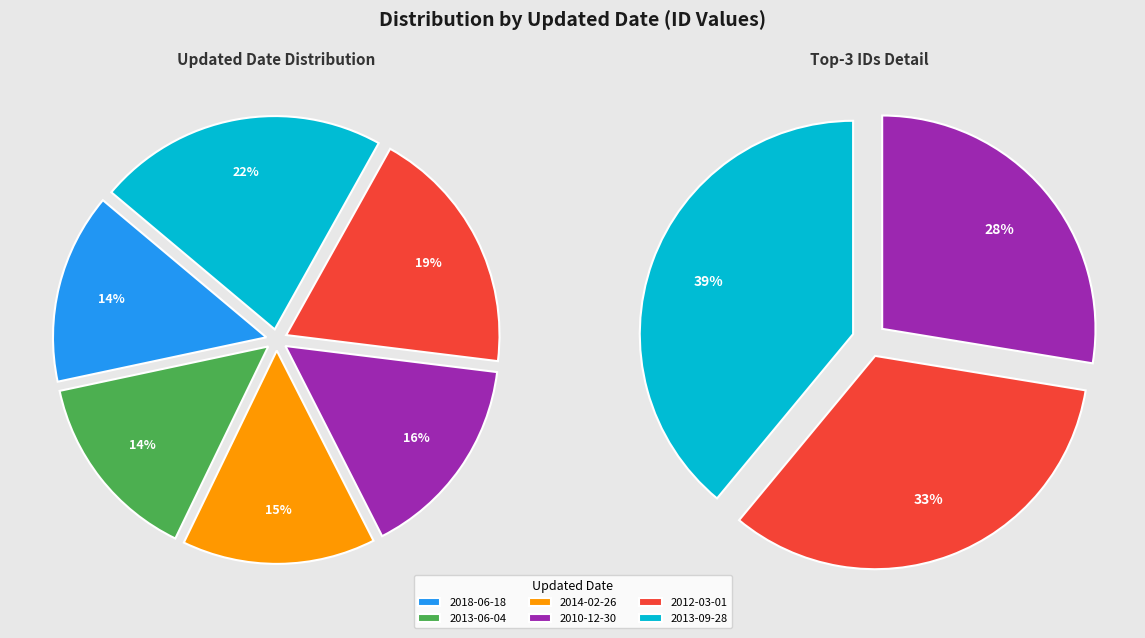

How many segments does this pie chart have?

6